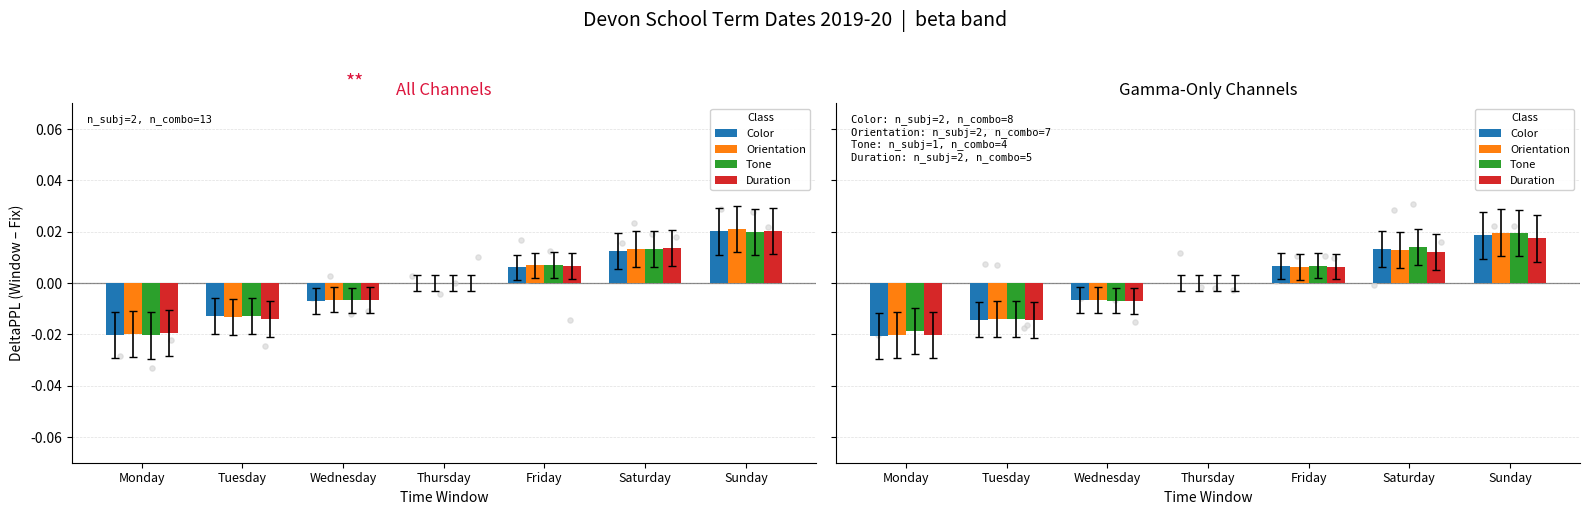

Which series contains the lowest Y value?

Color